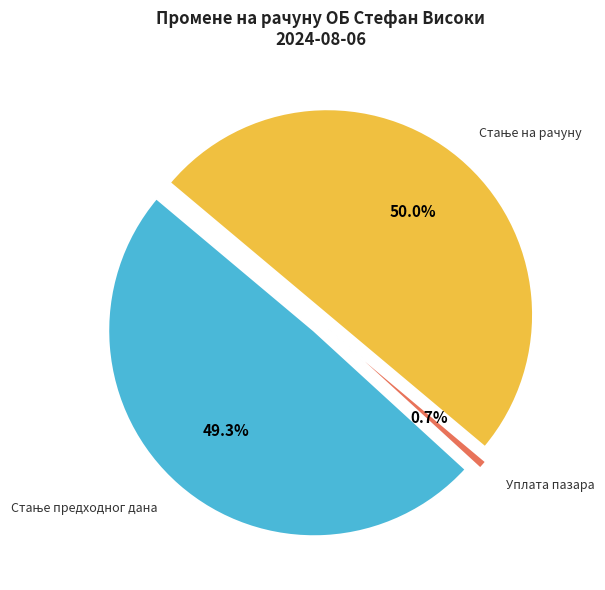

Is it true that Уплата пазара is 1% of the pie?

True